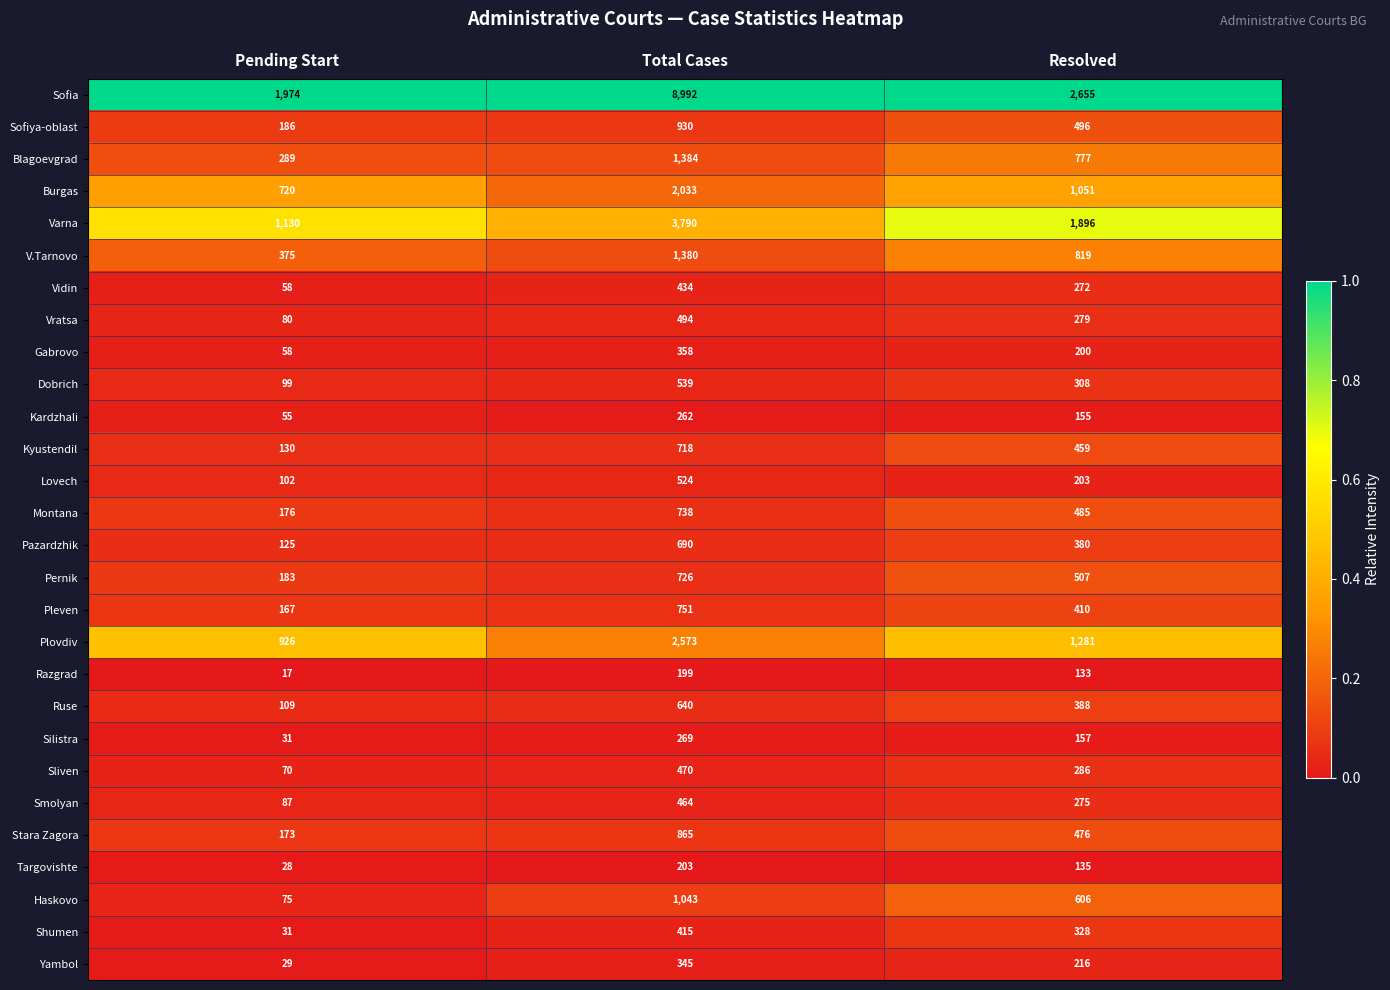

Which series has the widest spread of values?

Sofia